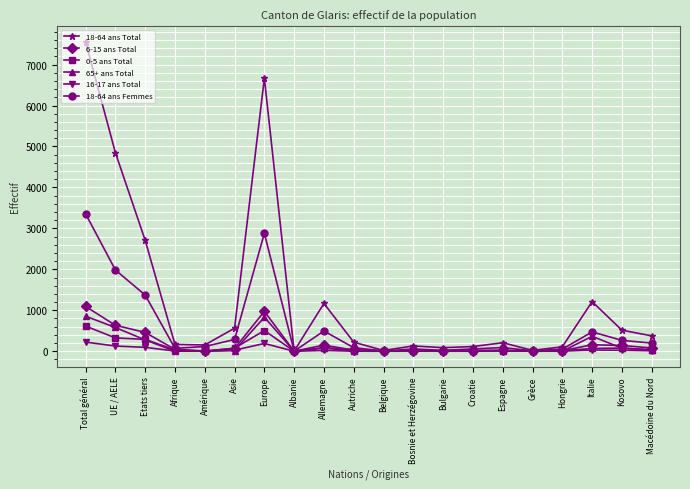

Which series has the largest range (max minus min)?

18-64 ans Total